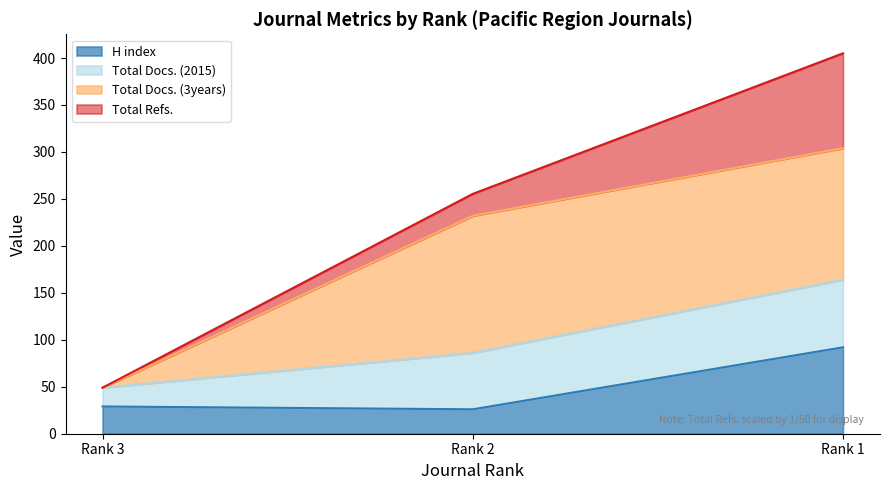

What is the highest value of the H index series?

92.0